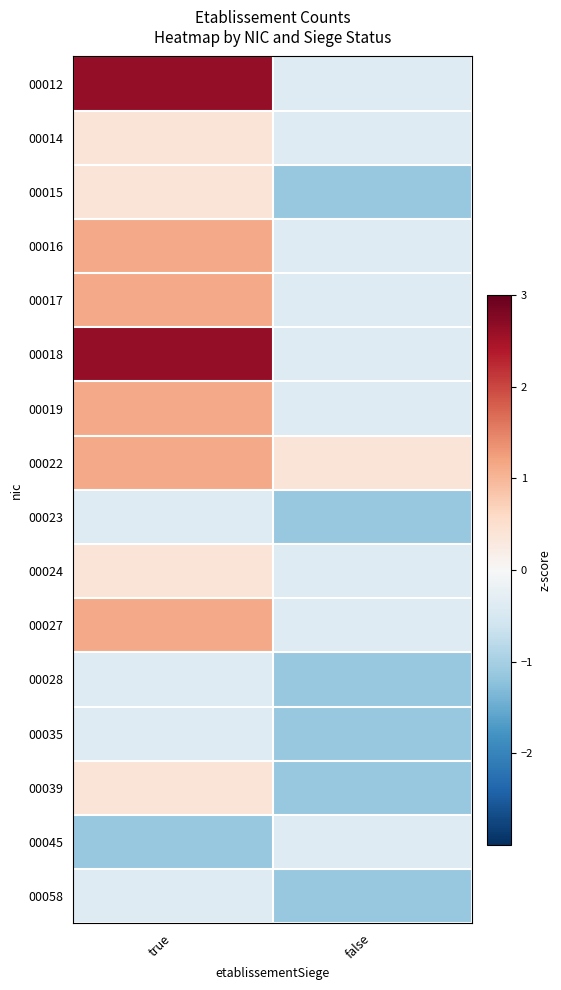

How many categories are shown in the chart?

2